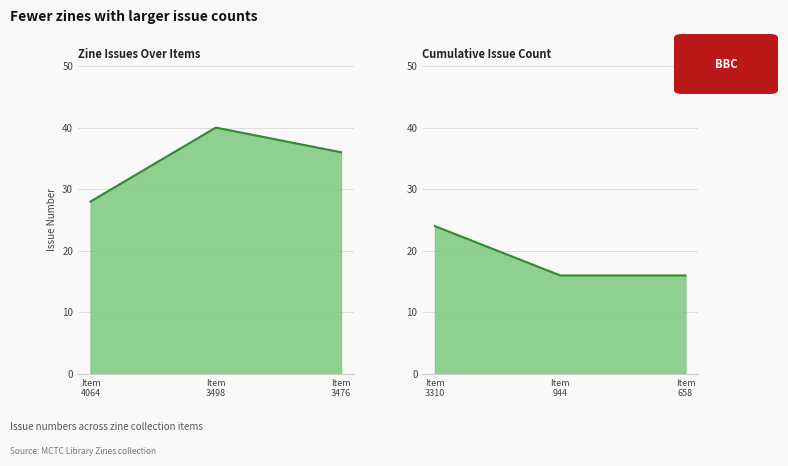

What is the average value?

27